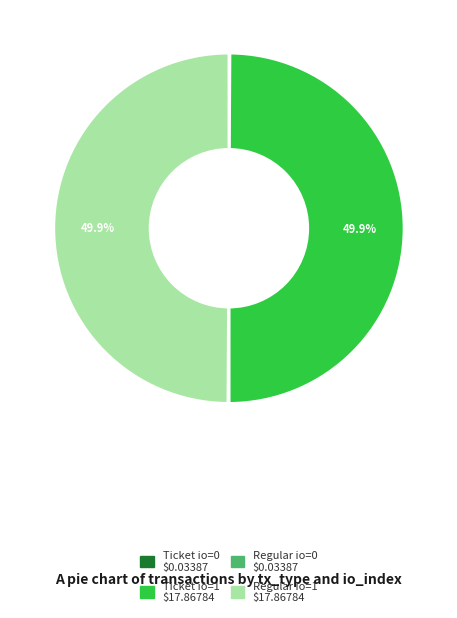

What percentage is NOT represented by Regular io=1 $17.86784?

50.0%